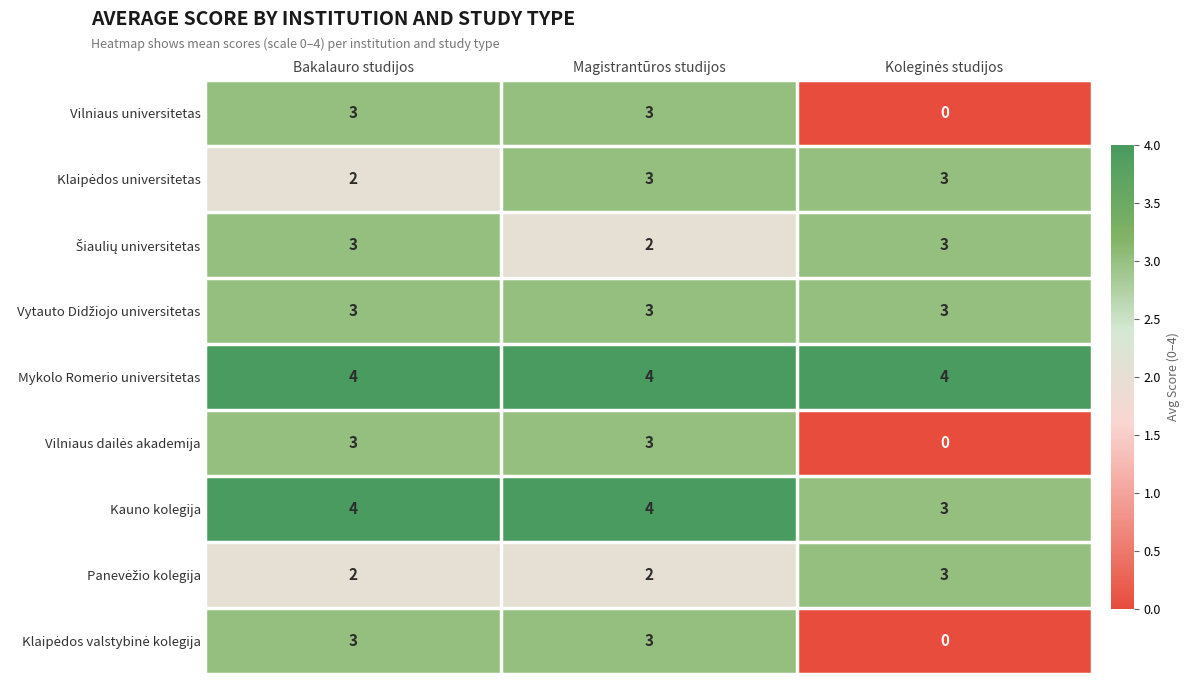

What is the difference between the highest and lowest values at Bakalauro studijos?

2